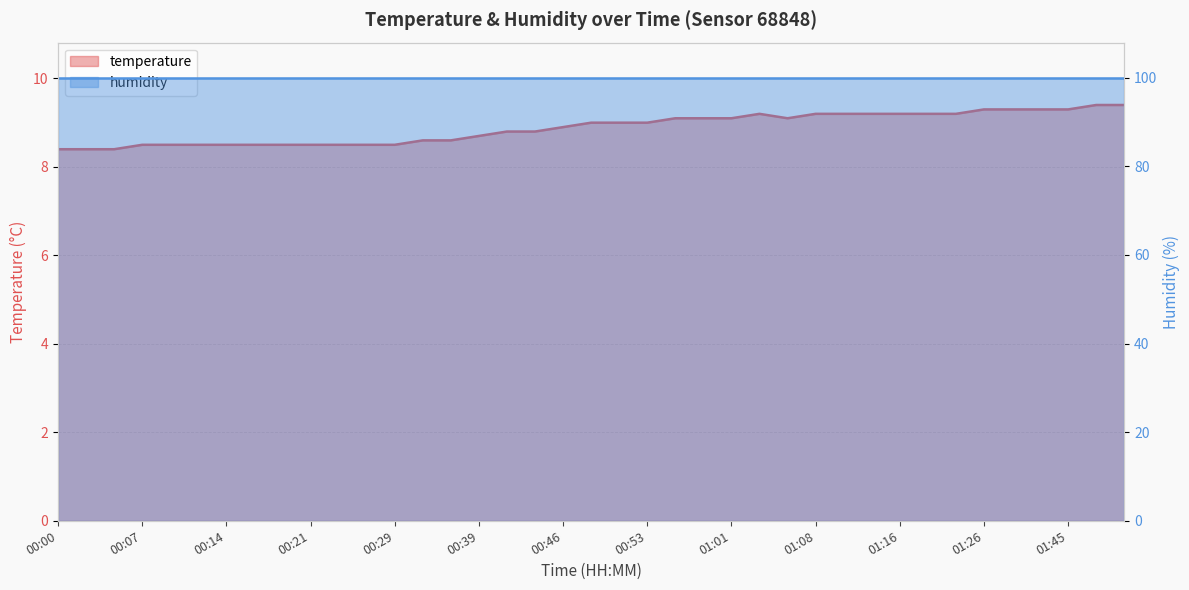

What is the label of the 36th point from the right?

00:07